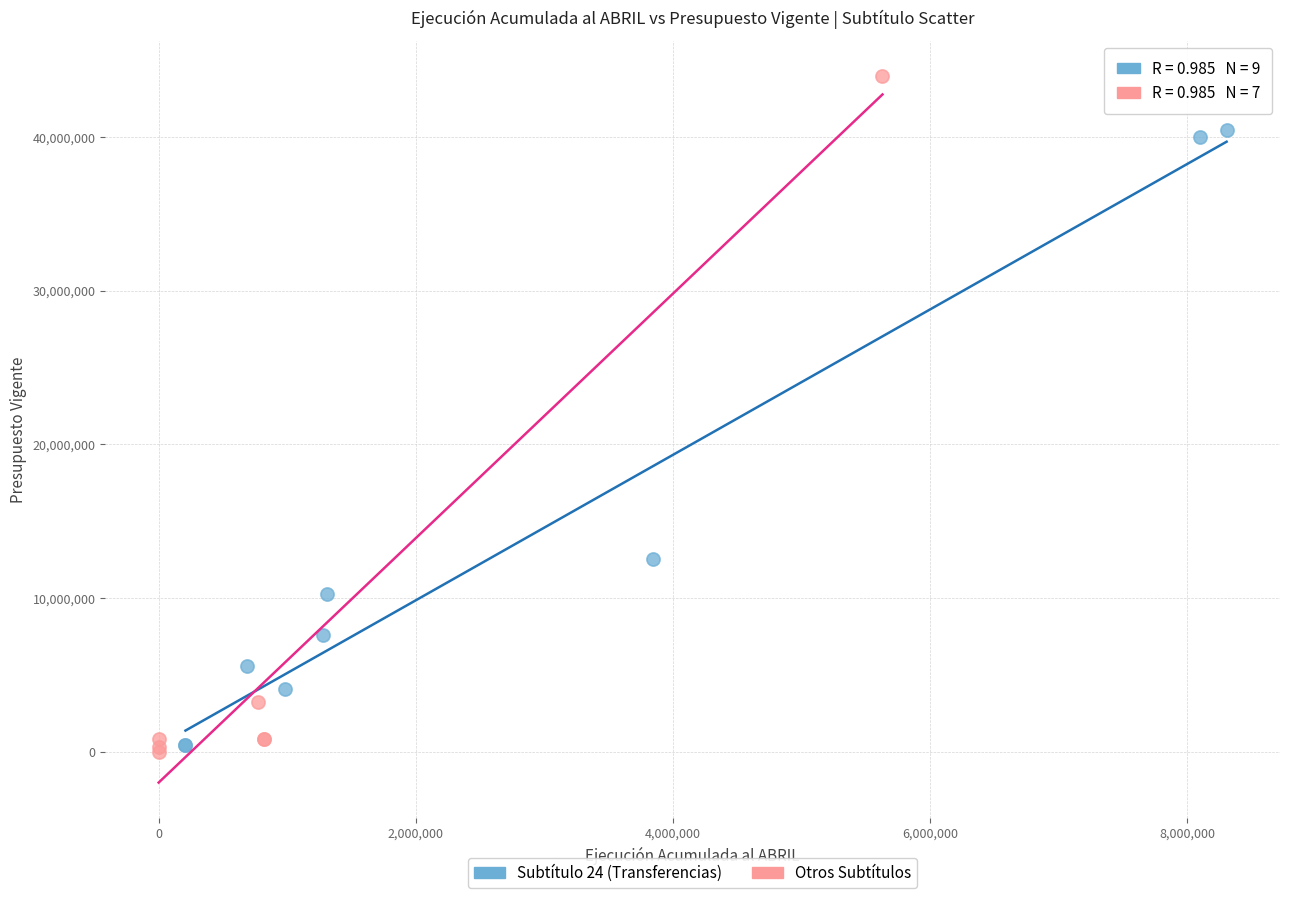

Which series reaches the minimum Y coordinate?

Otros Subtítulos